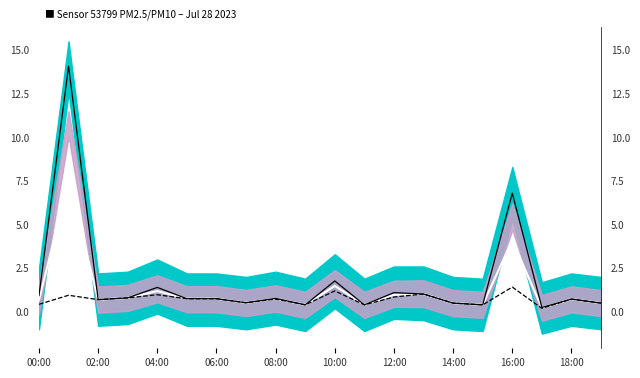

What is the difference between the maximum and minimum values in the P1 series?

13.8